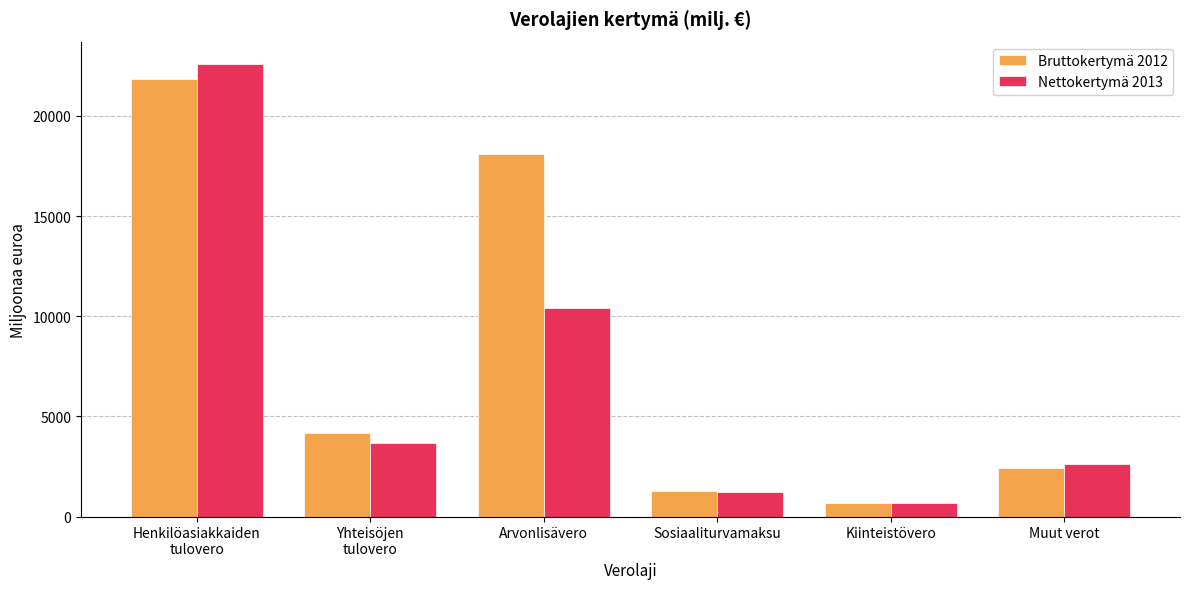

Which series has the largest range (max minus min)?

Nettokertymä 2013